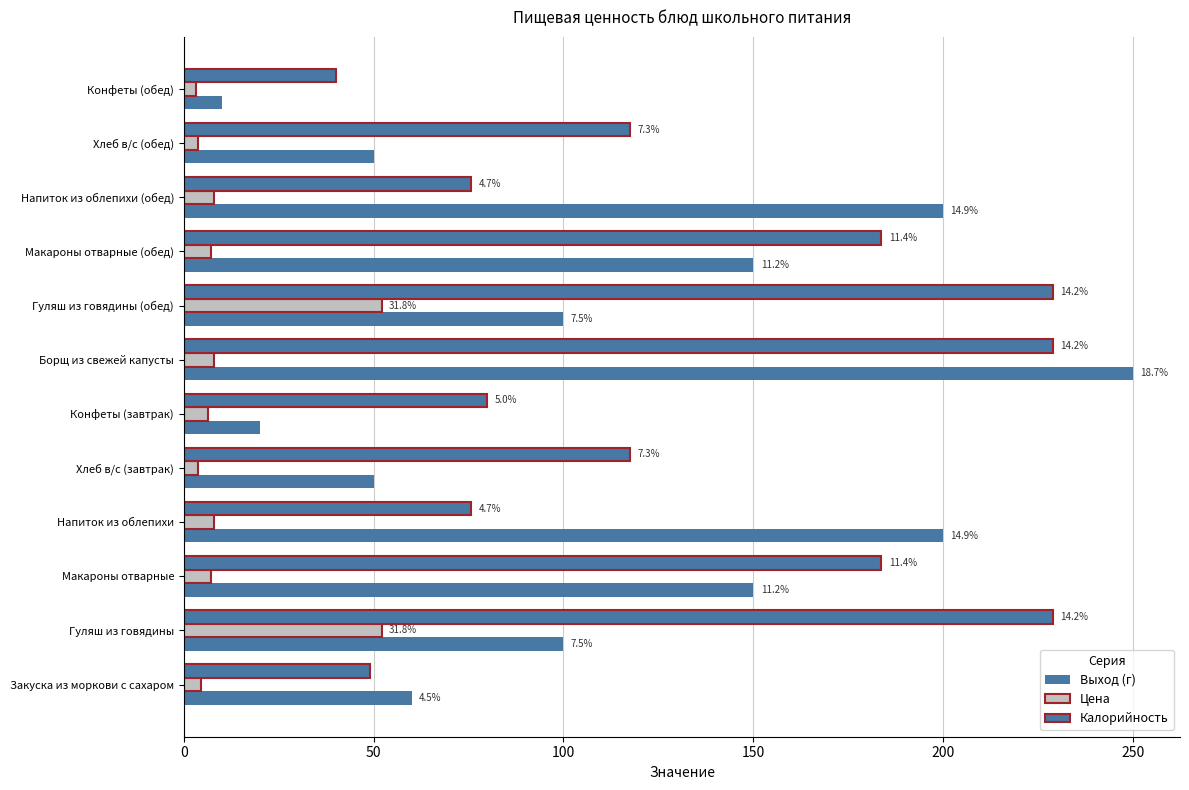

What is the label of the 9th bar from the right?

Напиток из облепихи